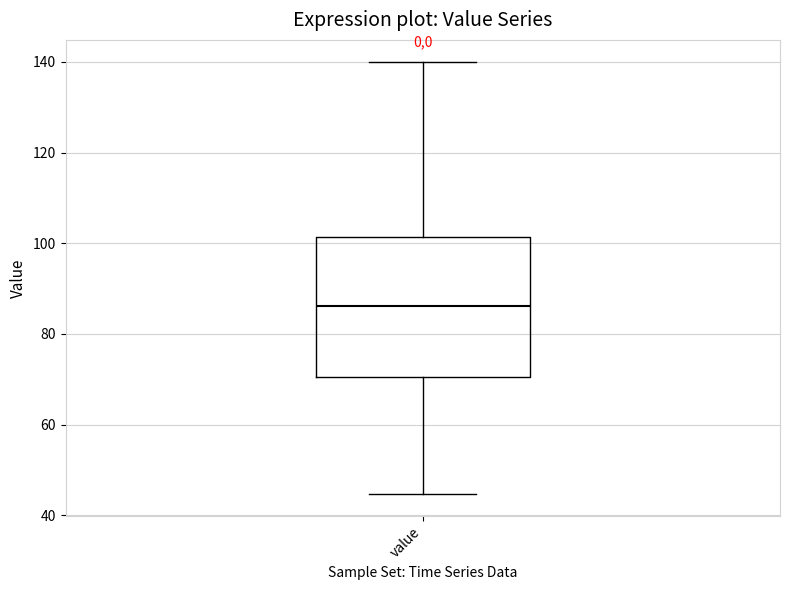

Transcribe this box plot: give where the median line is, the range the box spans, and where the two whiskers end, as read against the y-axis. The values are not printed on the chart, so give them approximately, as read against the axis.

median 86, box 70 to 102, whiskers 44 to 140